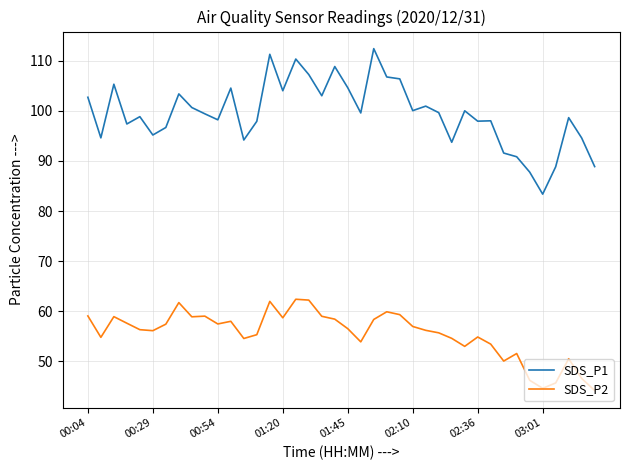

Which series has the largest range (max minus min)?

SDS_P1